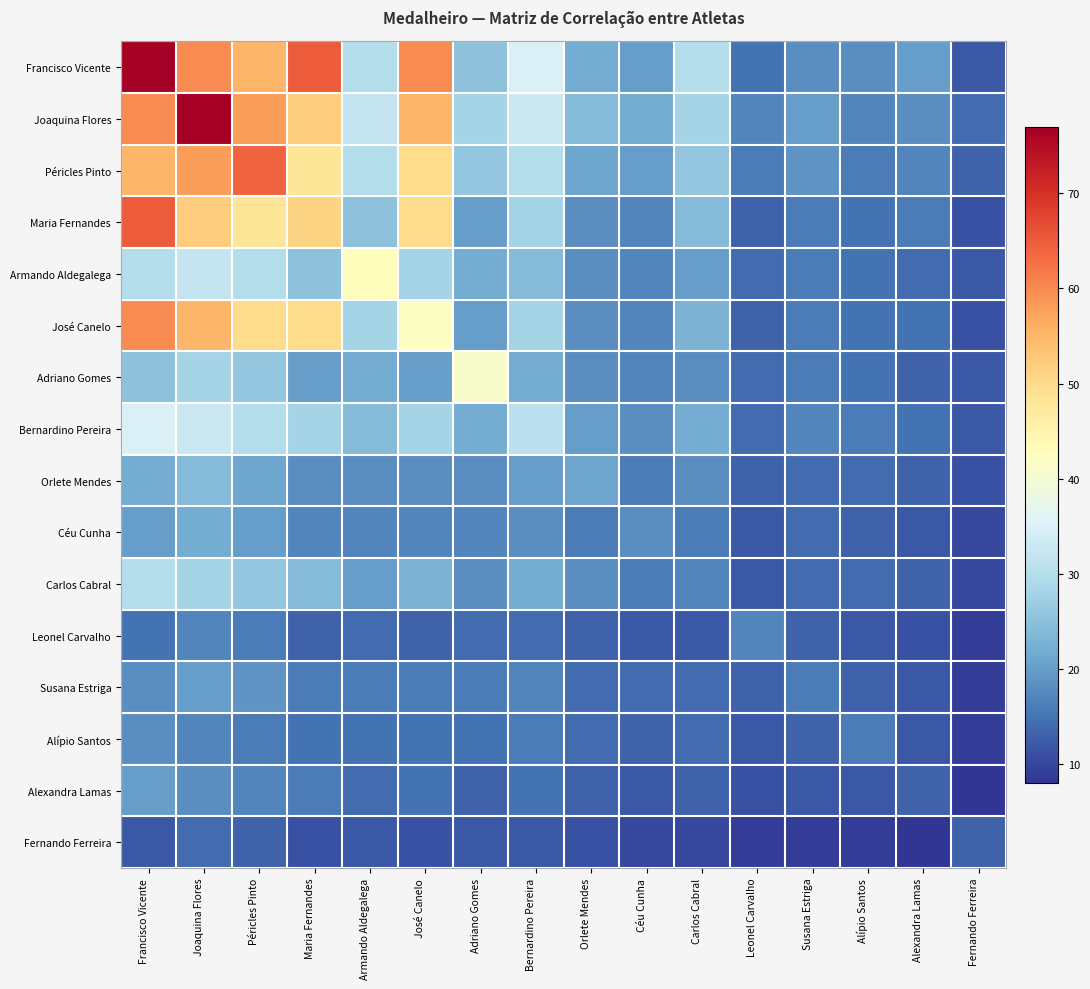

Between Joaquina Flores and Péricles Pinto, which is larger?

Joaquina Flores